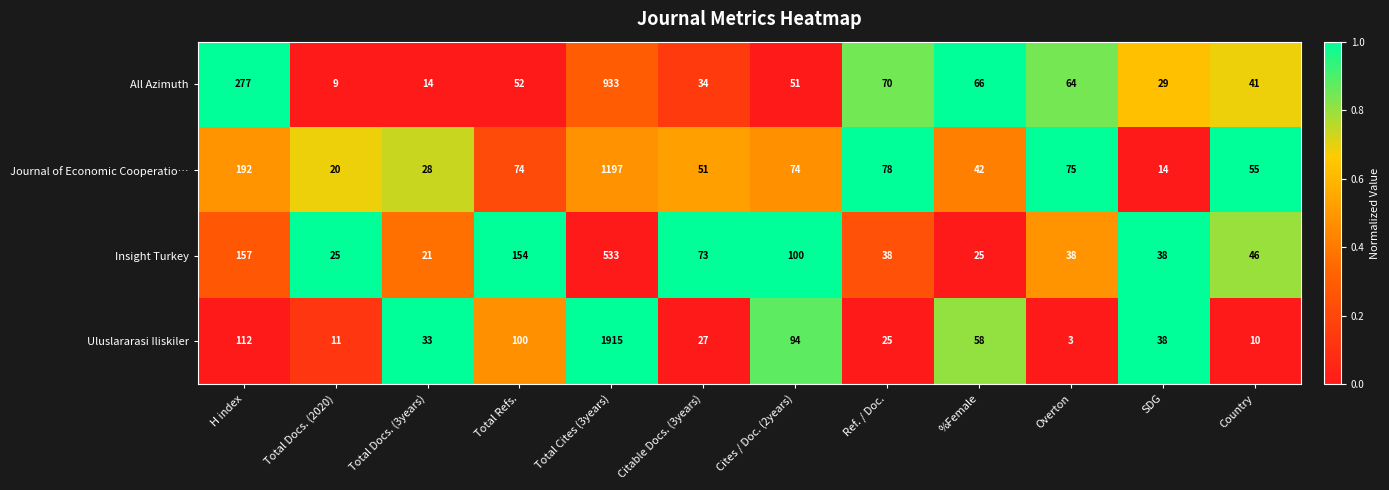

The value of All Azimuth at Country is 20. True or false?

False